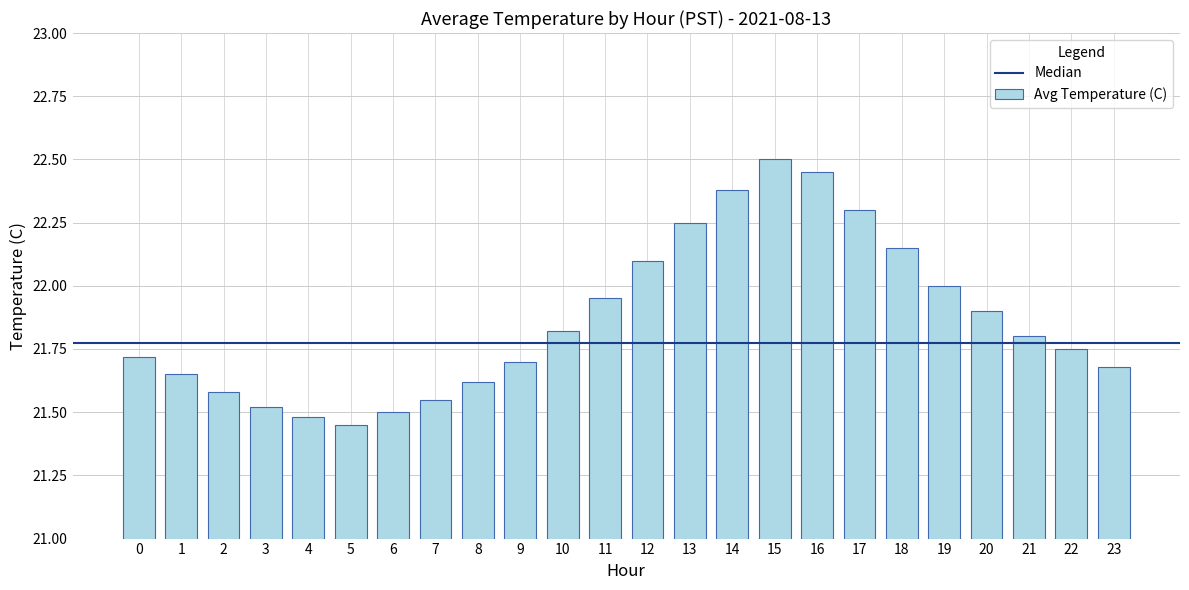

Does the chart contain stacked bars?

No